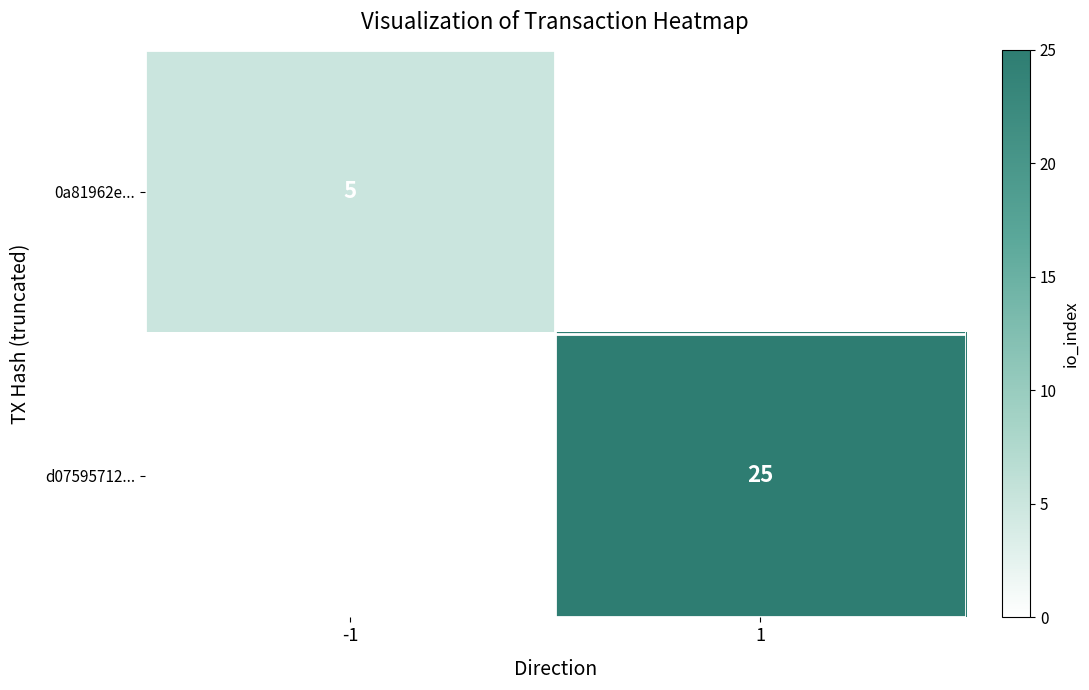

Is the value of 0a81962e... at -1 greater than the value of d07595712... at 1?

No